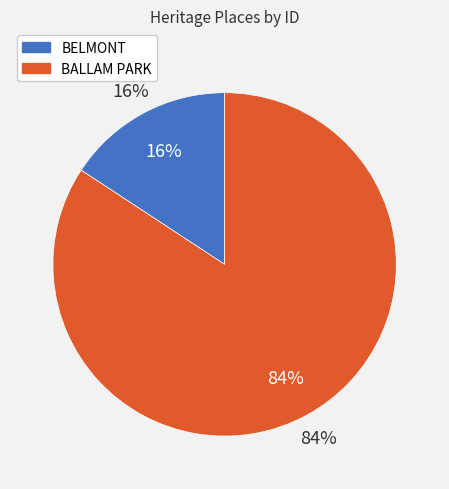

What is the change in value from BELMONT to BALLAM PARK?

+413